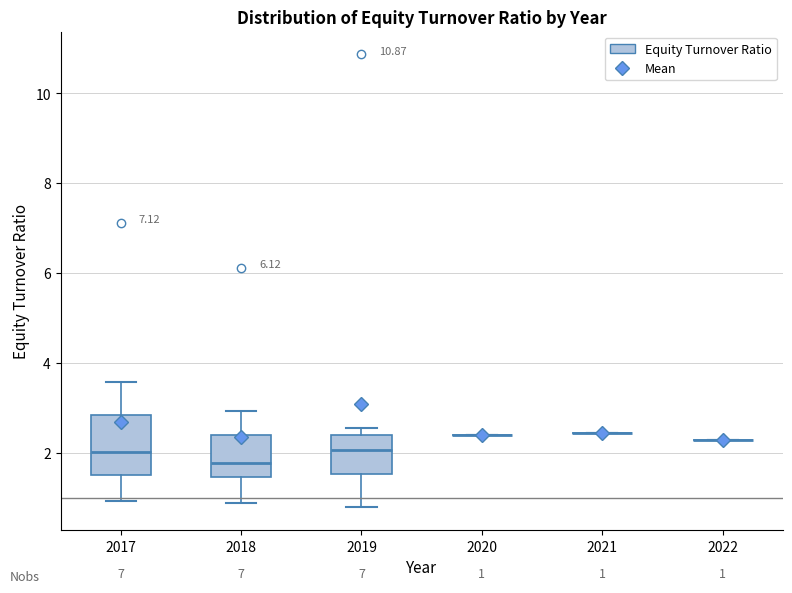

Which box is the tallest, from its lower edge to its upper edge?

2017